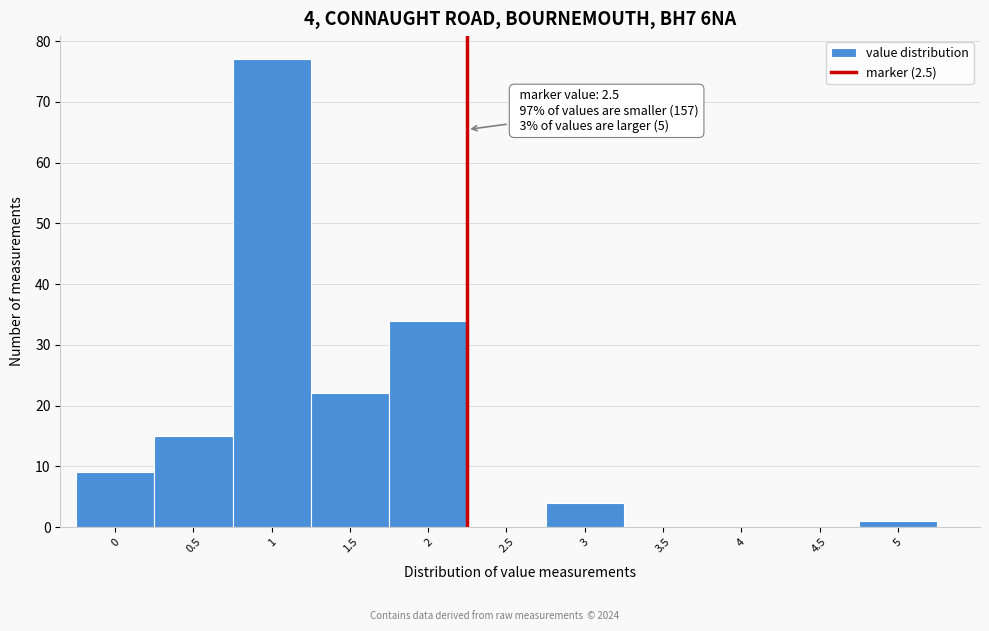

Reading left to right, list all the values displayed in this chart.

0=9	0.5=15	1=77	1.5=22	2=34	2.5=0	3=4	3.5=0	4=0	4.5=0	5=1